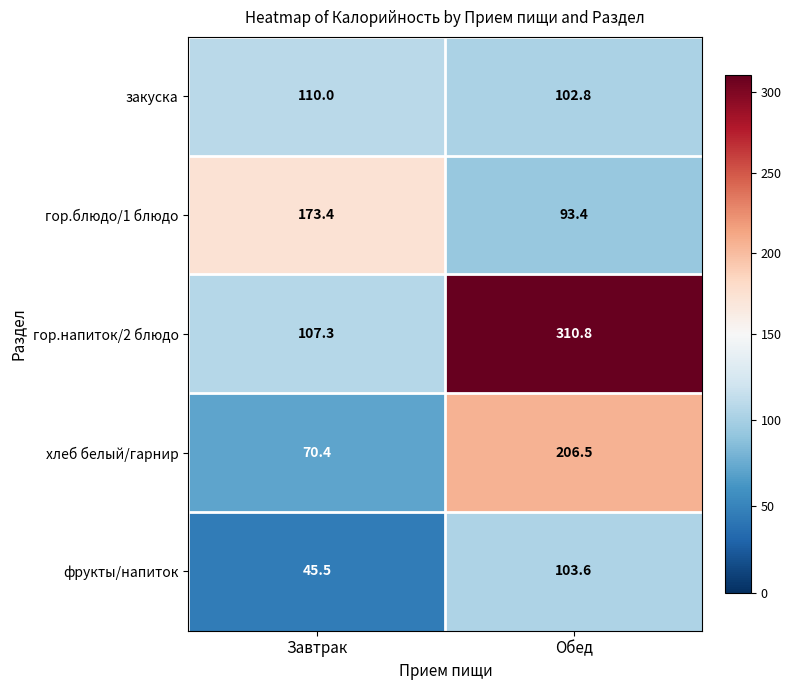

Where is закуска nearest to the value 106?

Обед